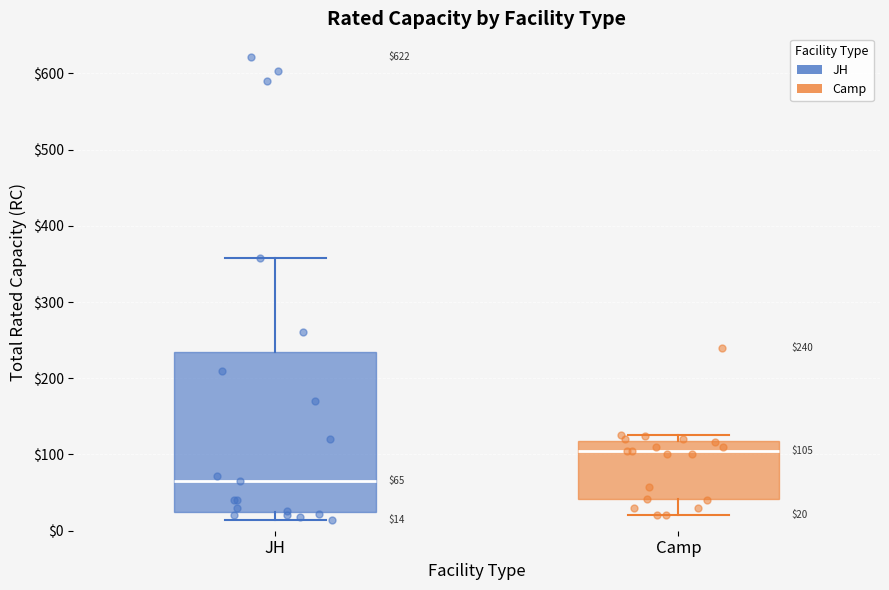

Comparing the boxes themselves (not the whiskers), which one is the tallest?

JH